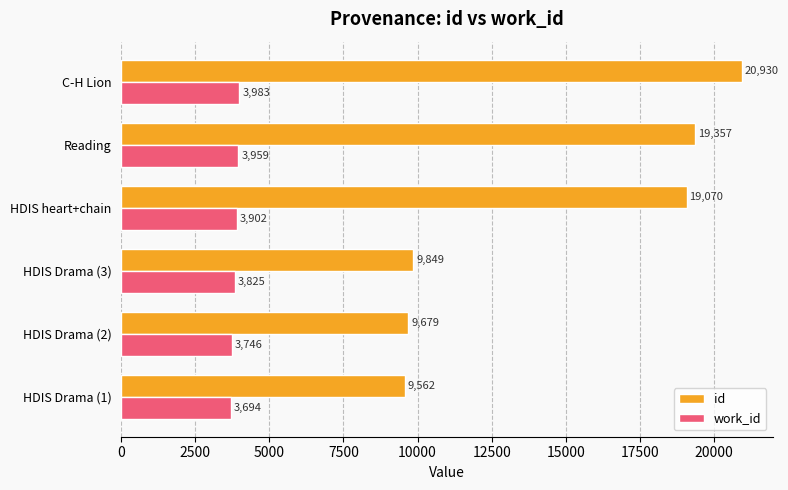

Rank the series by their maximum value, from lowest to highest.

work_id, id